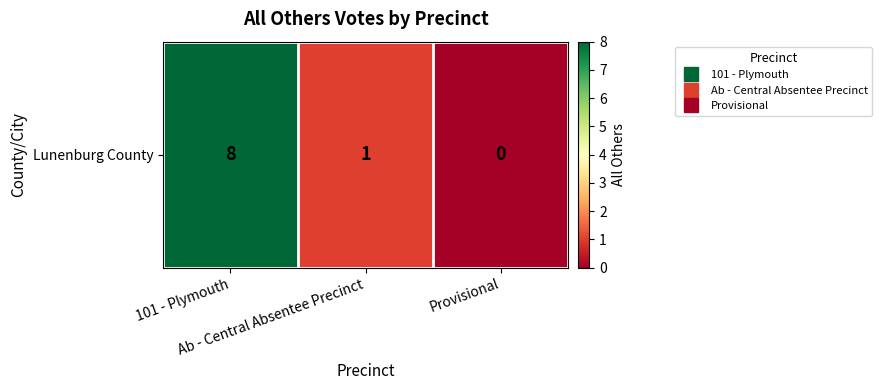

Reading left to right, transcribe all the data shown in this chart.

101 - Plymouth=8	Ab - Central Absentee Precinct=1	Provisional=0